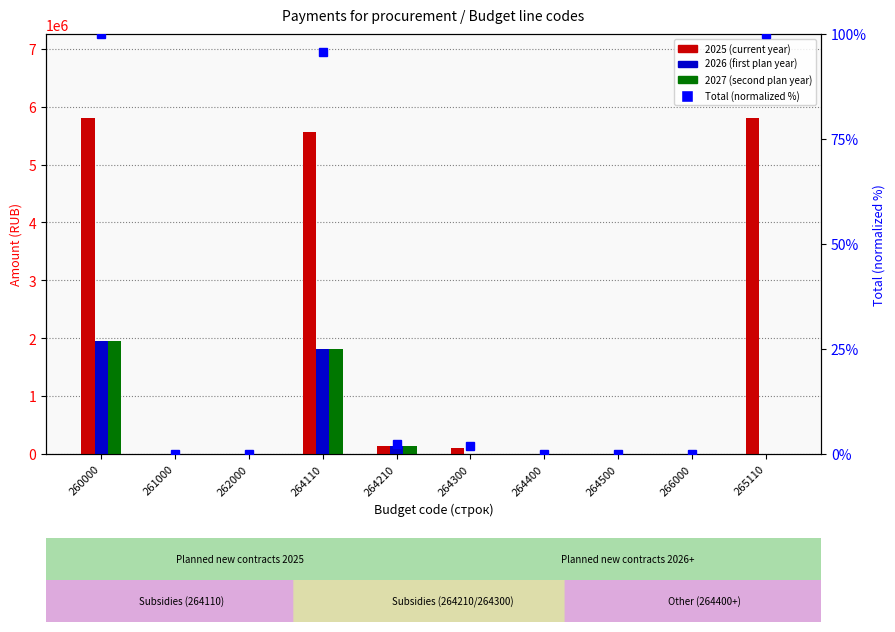

At which category is the sum across all series the highest?

260000